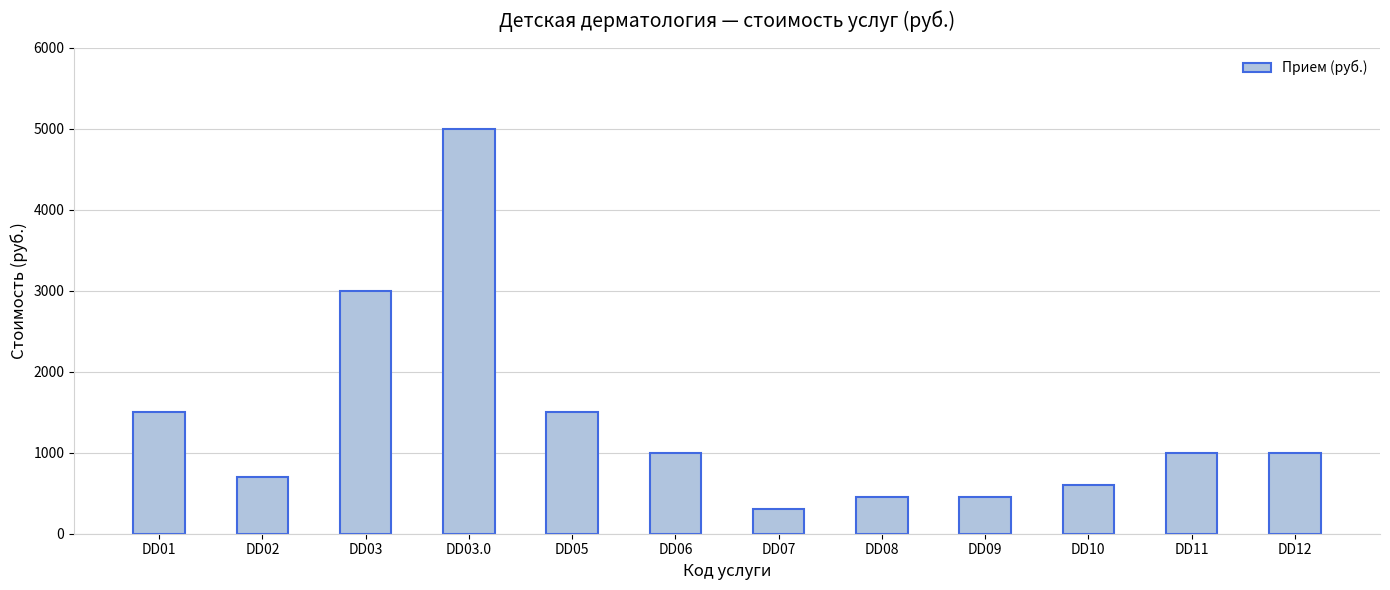

Reading left to right, what are all the values shown in this chart?

DD01=1500	DD02=700	DD03=3000	DD03.0=5000	DD05=1500	DD06=1000	DD07=300	DD08=450	DD09=450	DD10=600	DD11=1000	DD12=1000